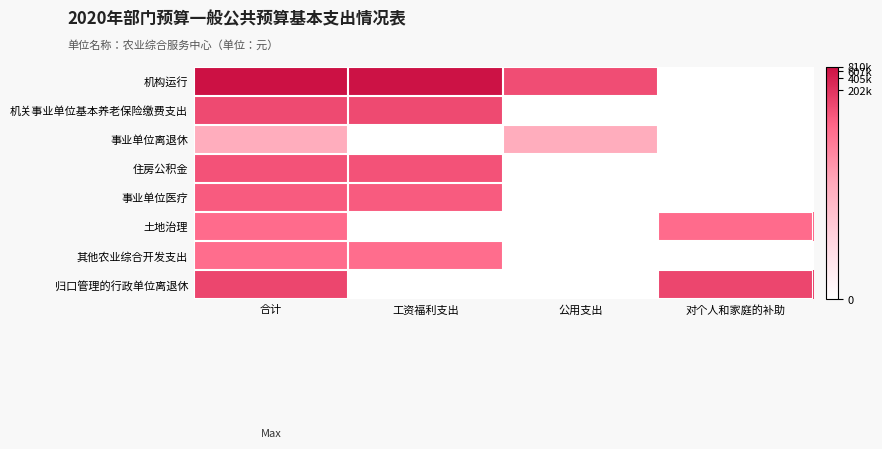

Which has a higher value, 合计 or 公用支出?

合计